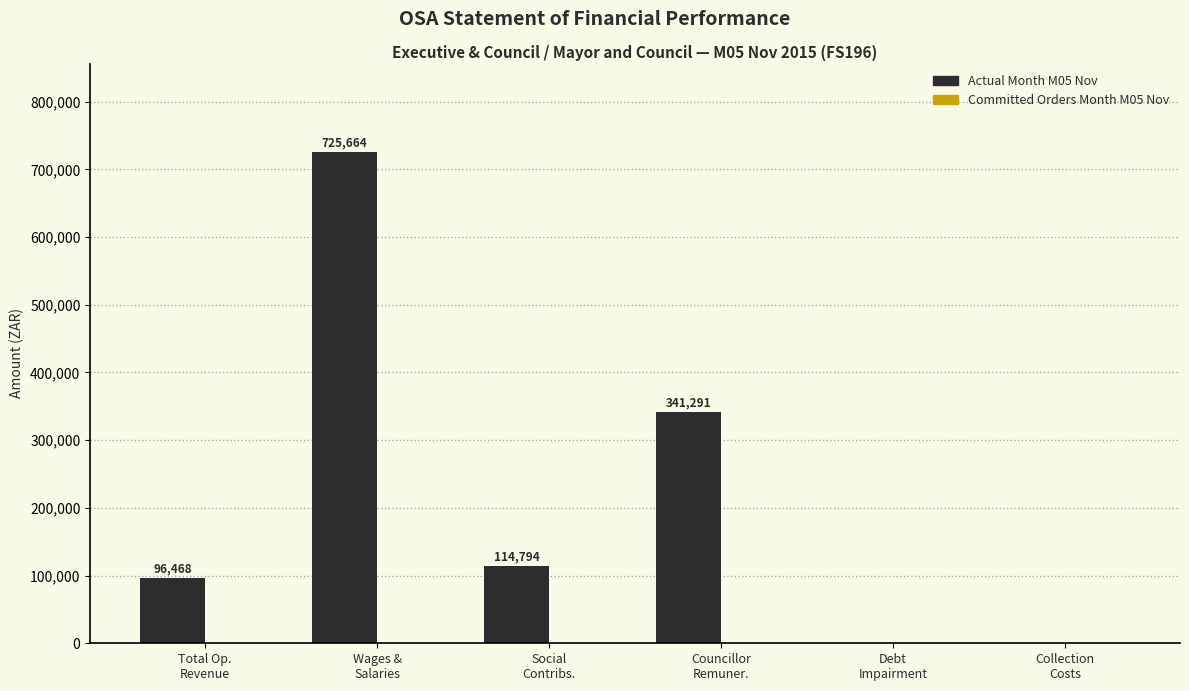

What is the sum of all values?

1278217